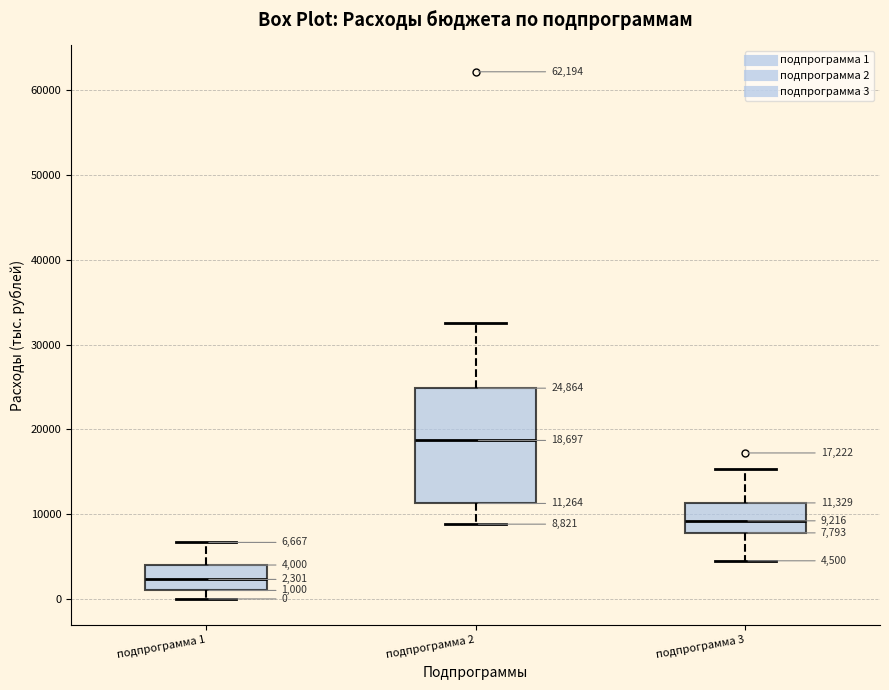

Comparing the boxes themselves (not the whiskers), which one is the tallest?

подпрограмма 2